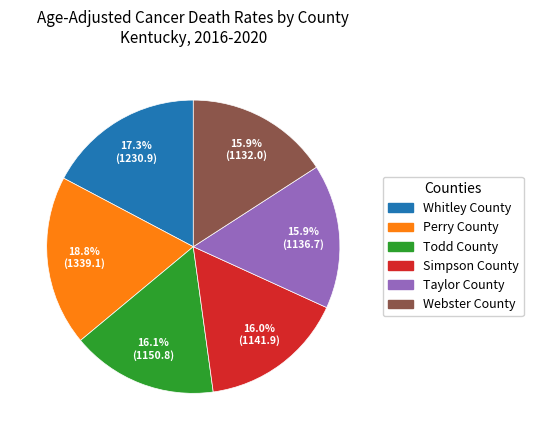

Is it true that Whitley County is 10% of the pie?

False